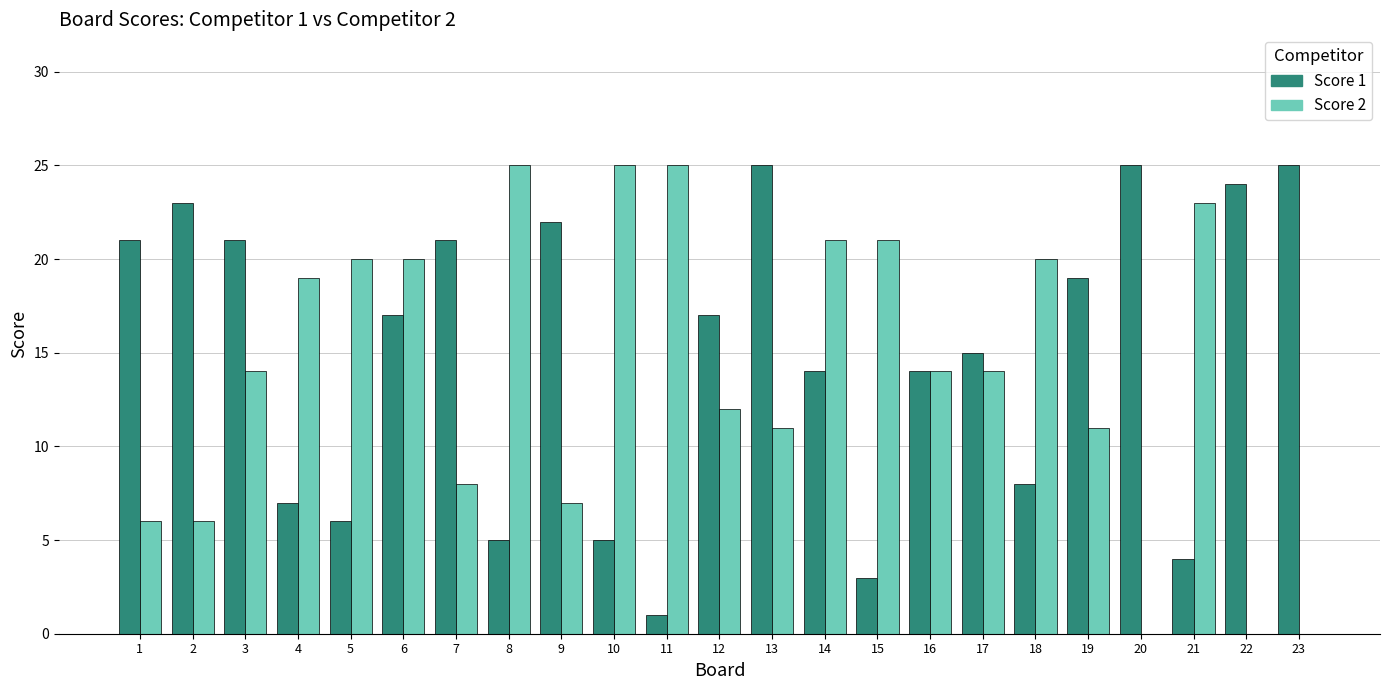

Does the chart contain stacked bars?

No